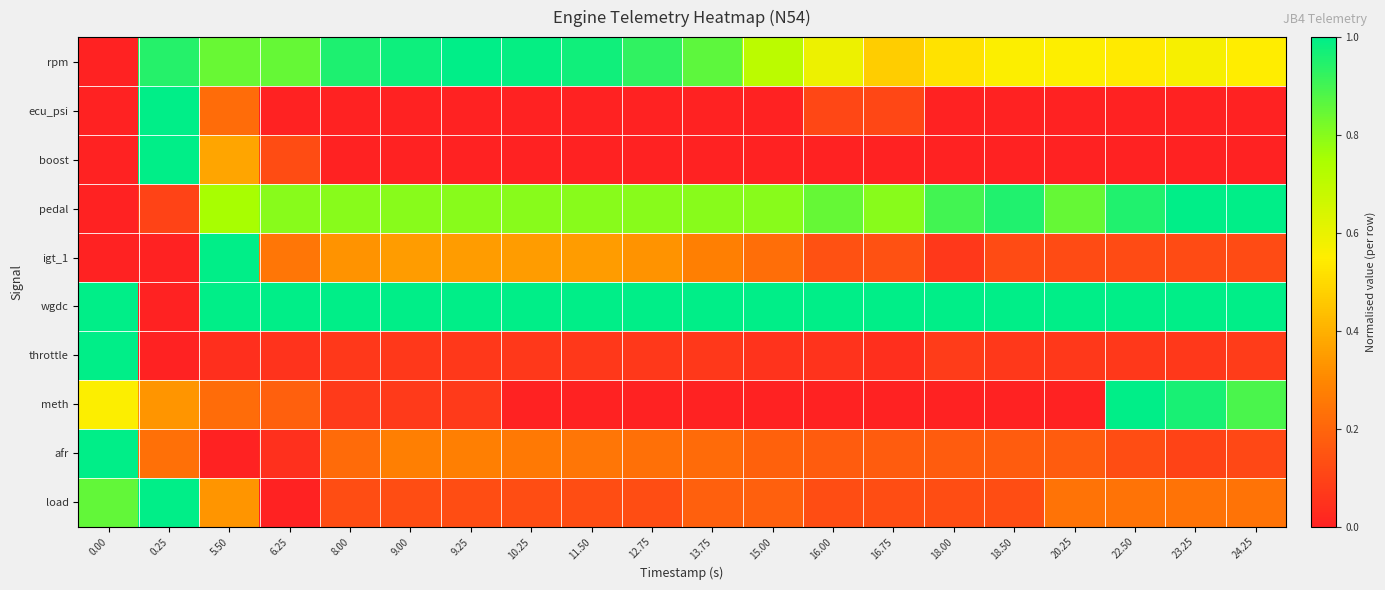

Between 20.25 and 22.50, which series saw the biggest shift?

meth